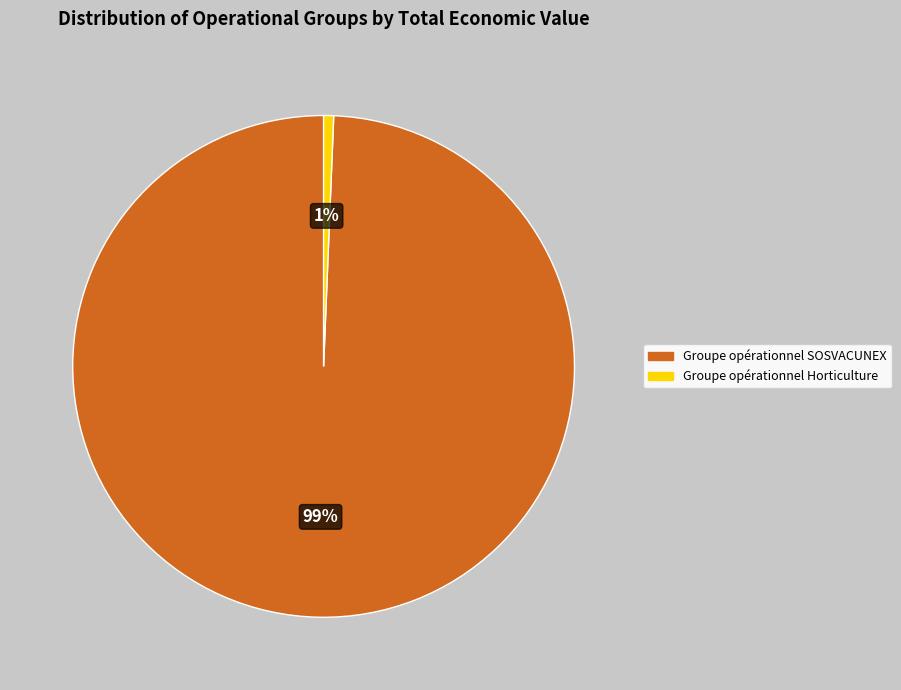

To the nearest percent, what portion does Groupe opérationnel Horticulture represent?

1%